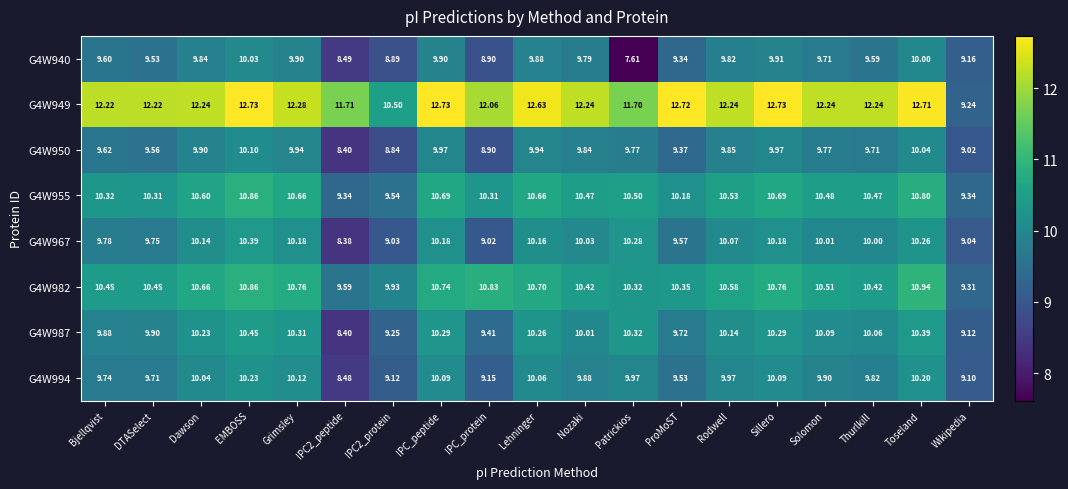

At which label does G4W982 first exceed 10?

Bjellqvist